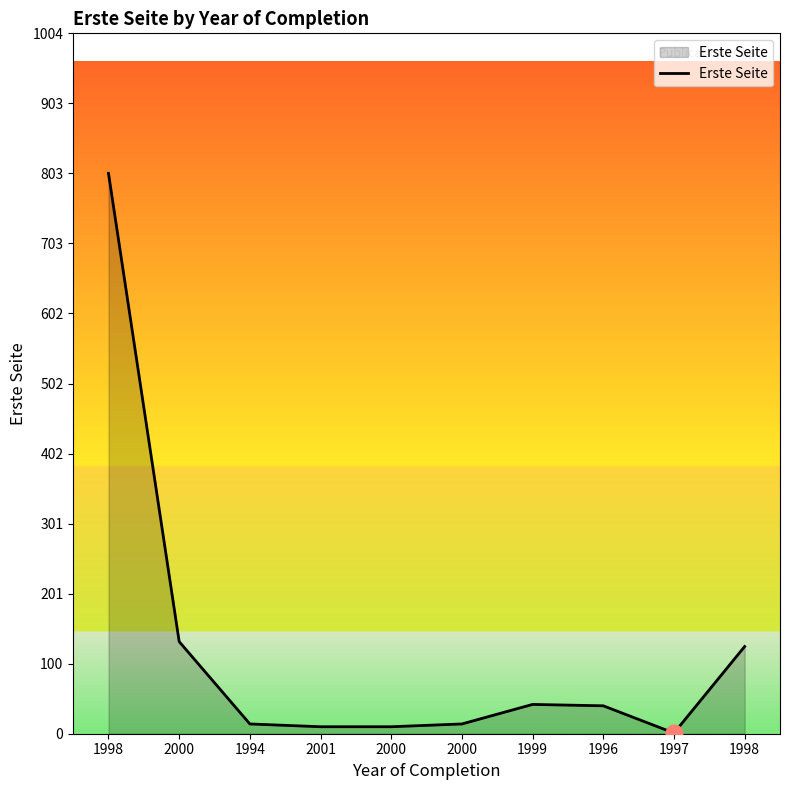

How many values are below 40?

5